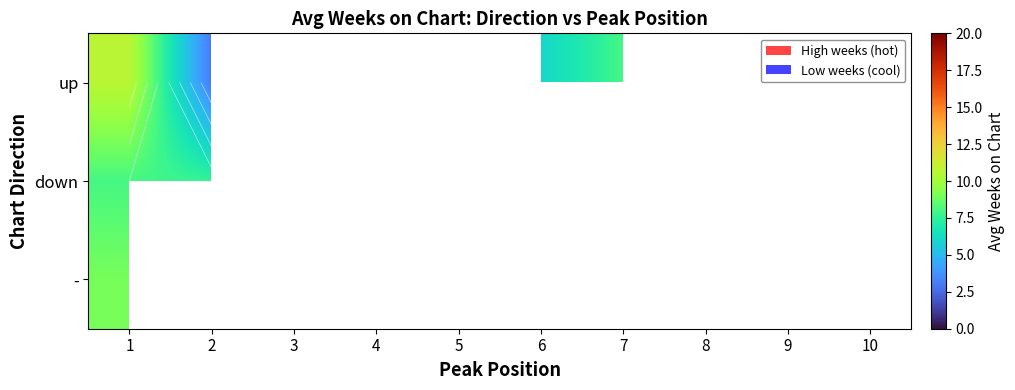

At how many categories does at least one series exceed 6?

4